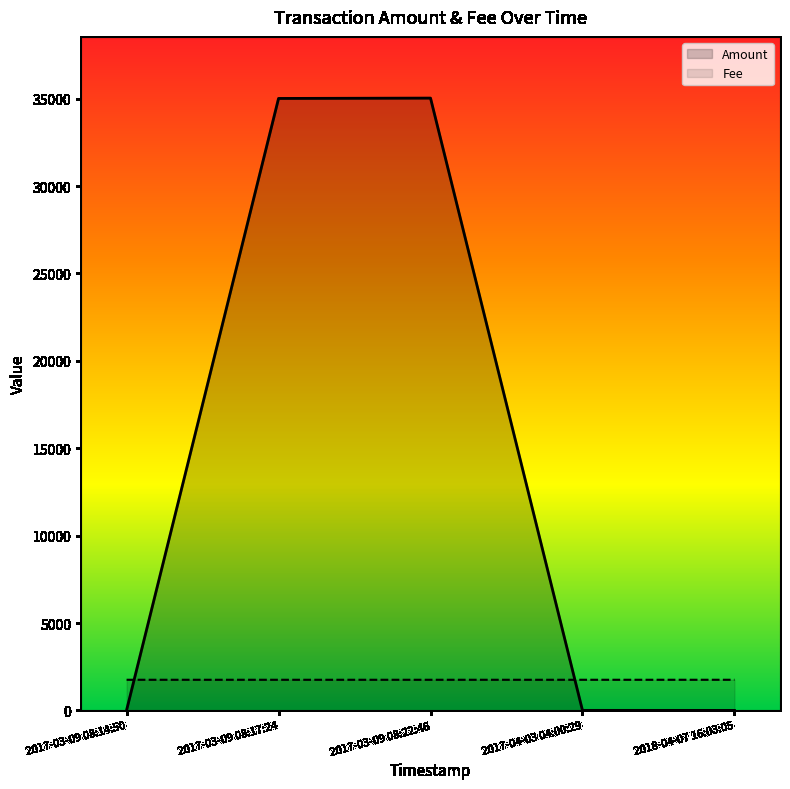

Reading left to right, what are all the values shown in this chart?

Amount: 2017-03-09 08:14:50=19.4	2017-03-09 08:17:24=35010.0	2017-03-09 08:22:46=35028.4	2017-04-03 04:00:29=2.0	2018-04-07 16:03:05=1.0
Fee: 2017-03-09 08:14:50=1751.2	2017-03-09 08:17:24=1751.2	2017-03-09 08:22:46=1751.2	2017-04-03 04:00:29=1751.4	2018-04-07 16:03:05=1751.2